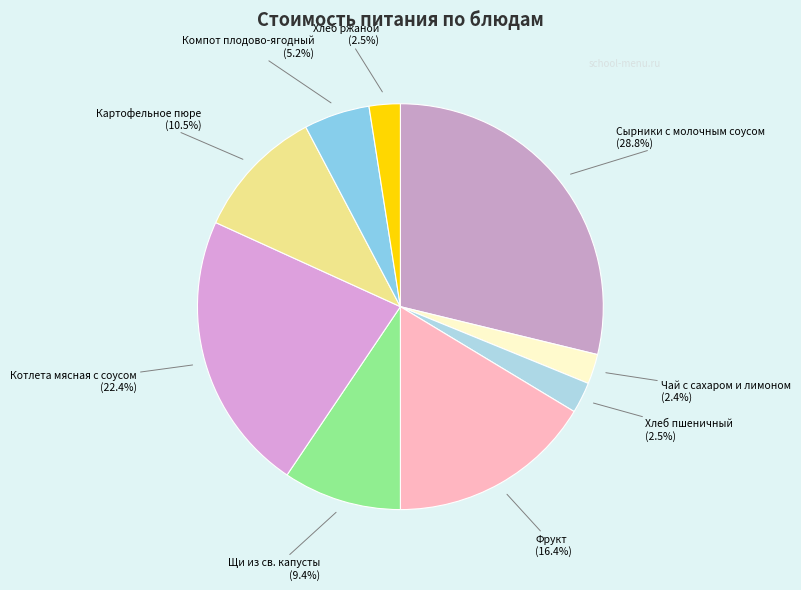

What is the ratio of the value at Сырники с молочным соусом to the value at Компот плодово-ягодный?

5.5